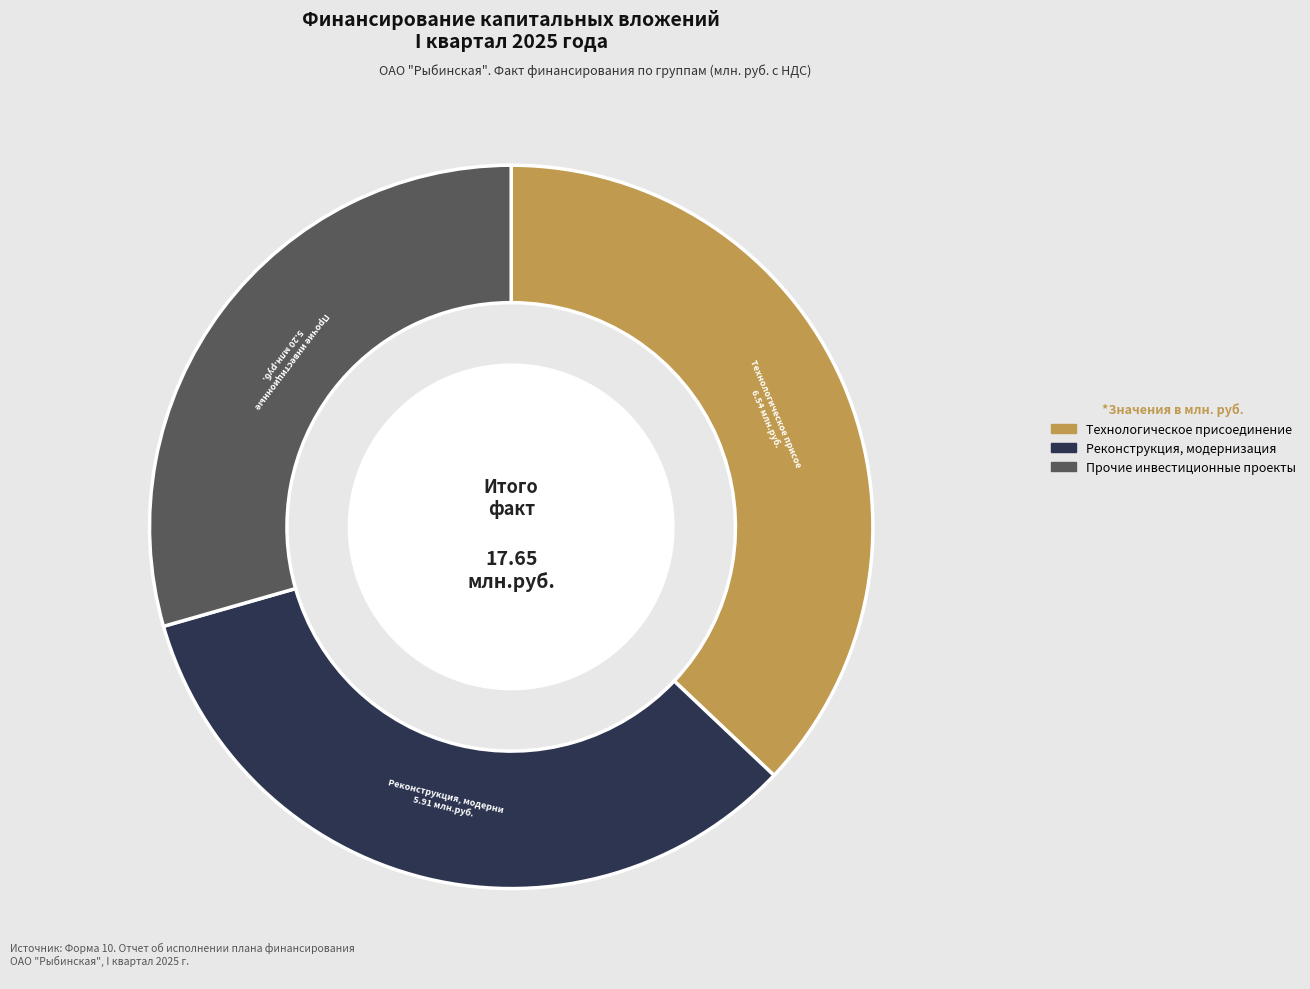

Is there any slice that represents more than half of the pie?

No